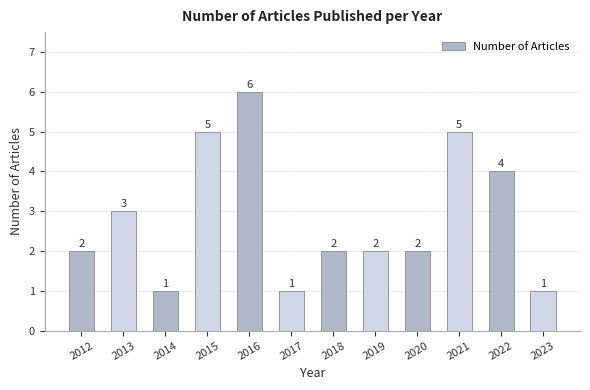

What is the change in value from 2014 to 2016?

+5